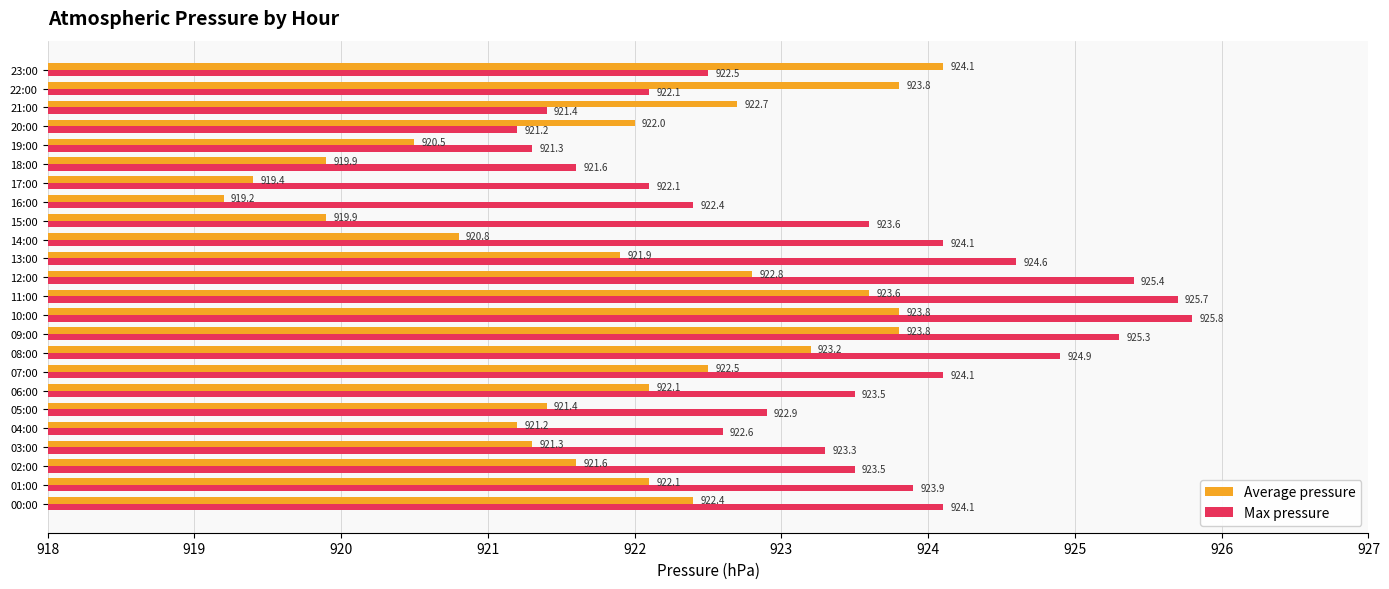

Which series has the largest total across all categories?

Max pressure